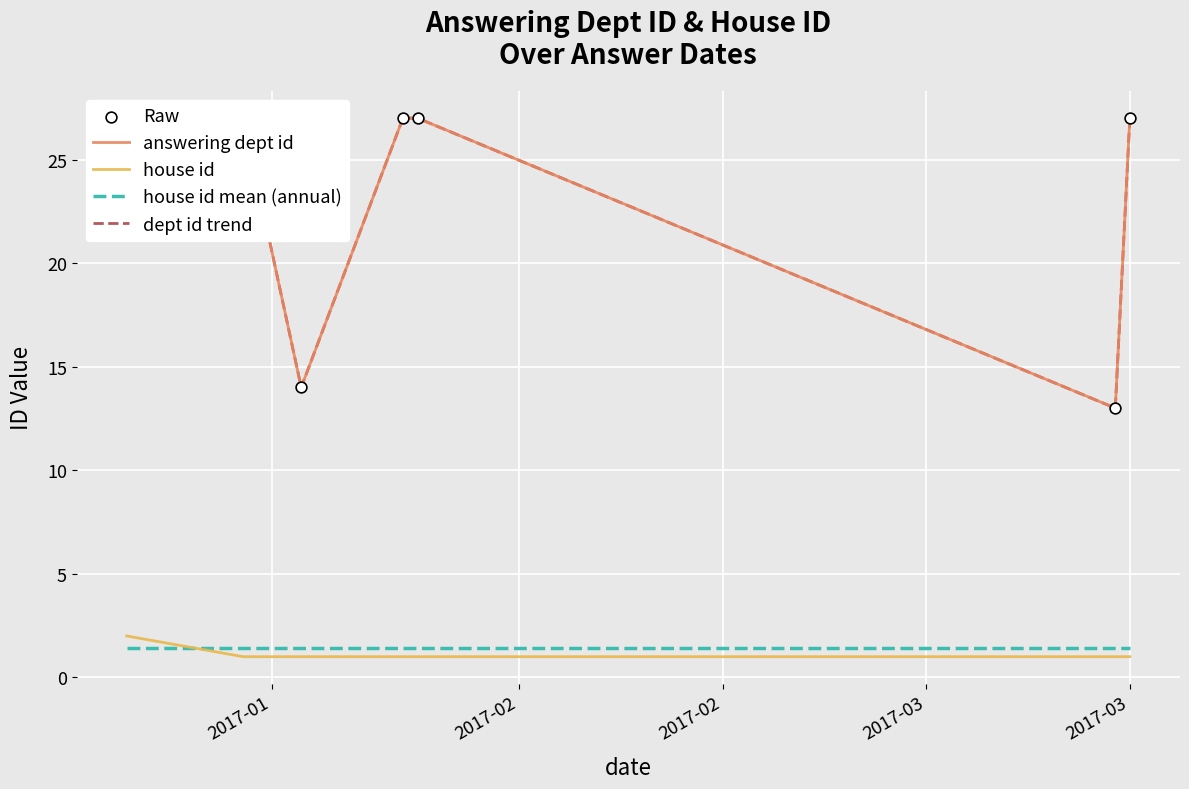

Is the value of house id at 2017-01-05 greater than the value of answering dept id at 2017-01-05?

No